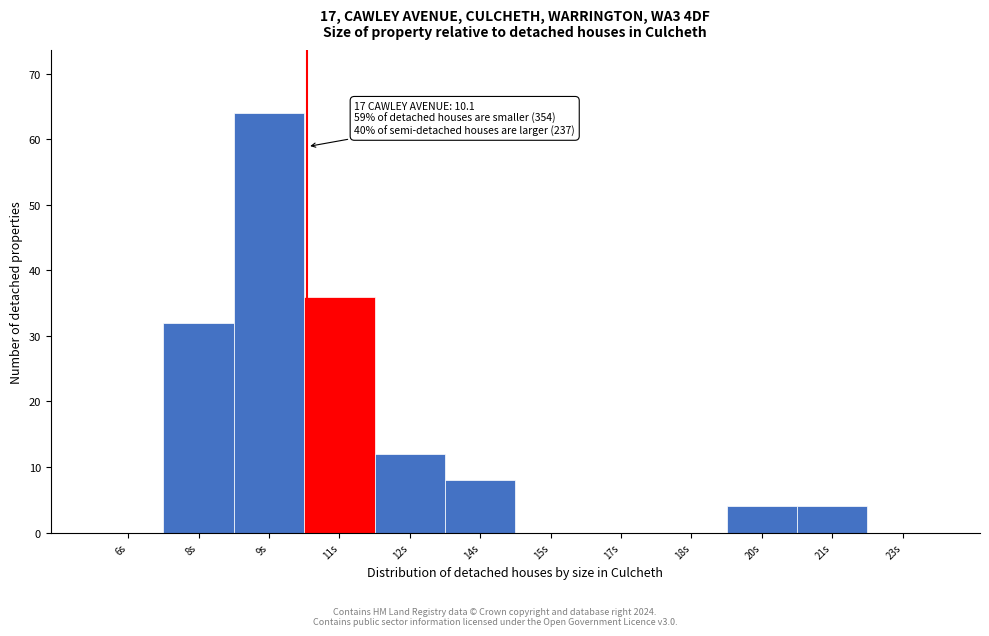

Reading left to right, what are all the values shown in this chart?

6s=0	8s=32	9s=64	11s=36	12s=12	14s=8	15s=0	17s=0	18s=0	20s=4	21s=4	23s=0